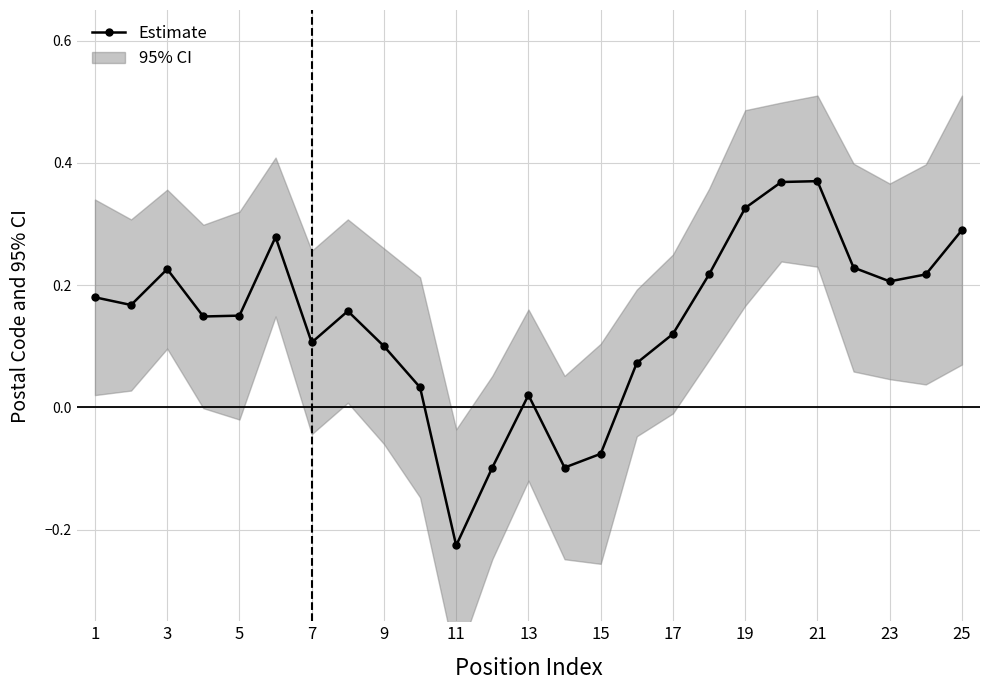

How many categories are shown in the chart?

25